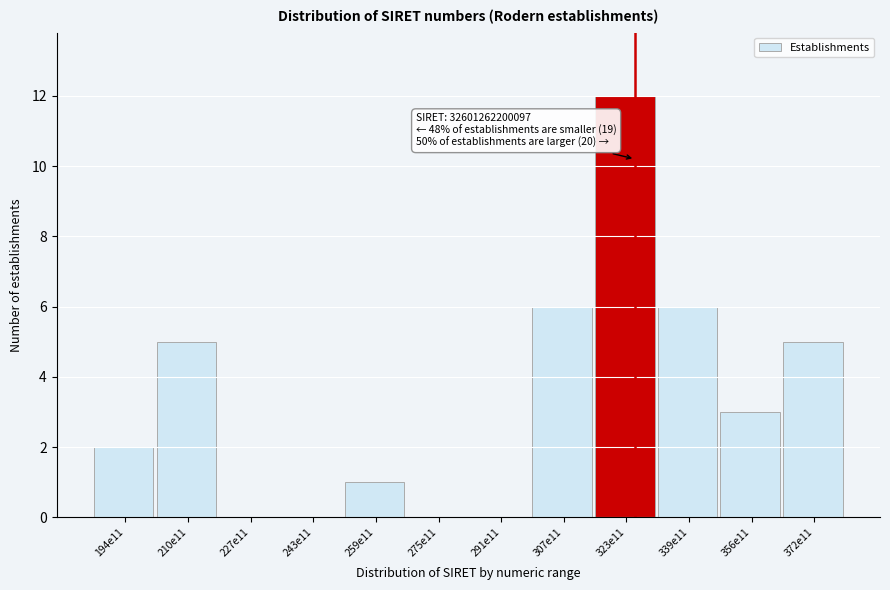

Reading left to right, transcribe all the data shown in this chart.

194e11=2	210e11=5	227e11=0	243e11=0	259e11=1	275e11=0	291e11=0	307e11=6	323e11=12	339e11=6	356e11=3	372e11=5